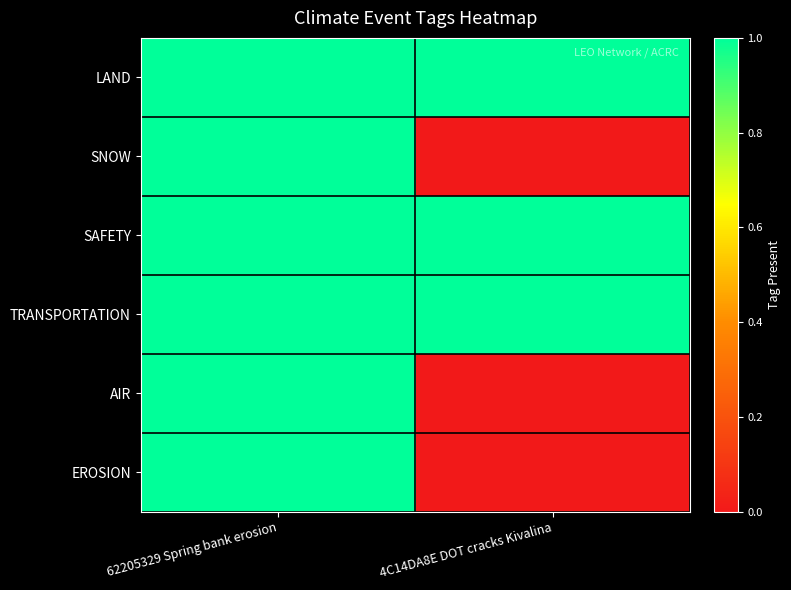

What is the maximum value shown in the chart?

1